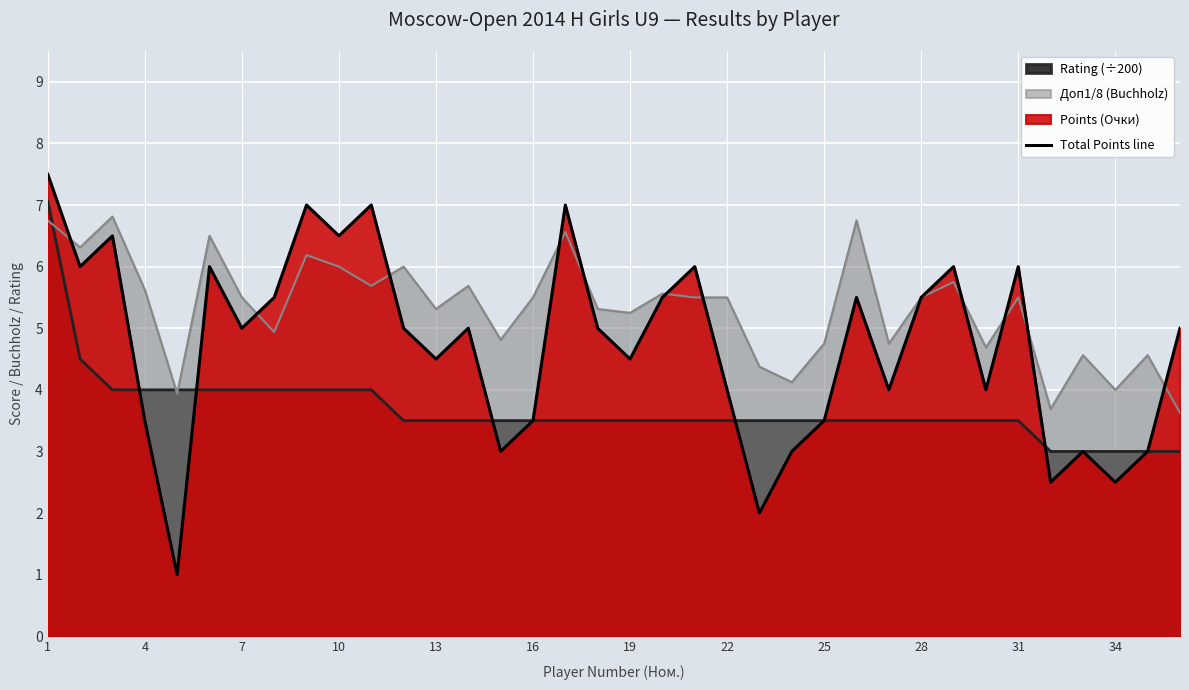

Count the number of categories in the chart.

36